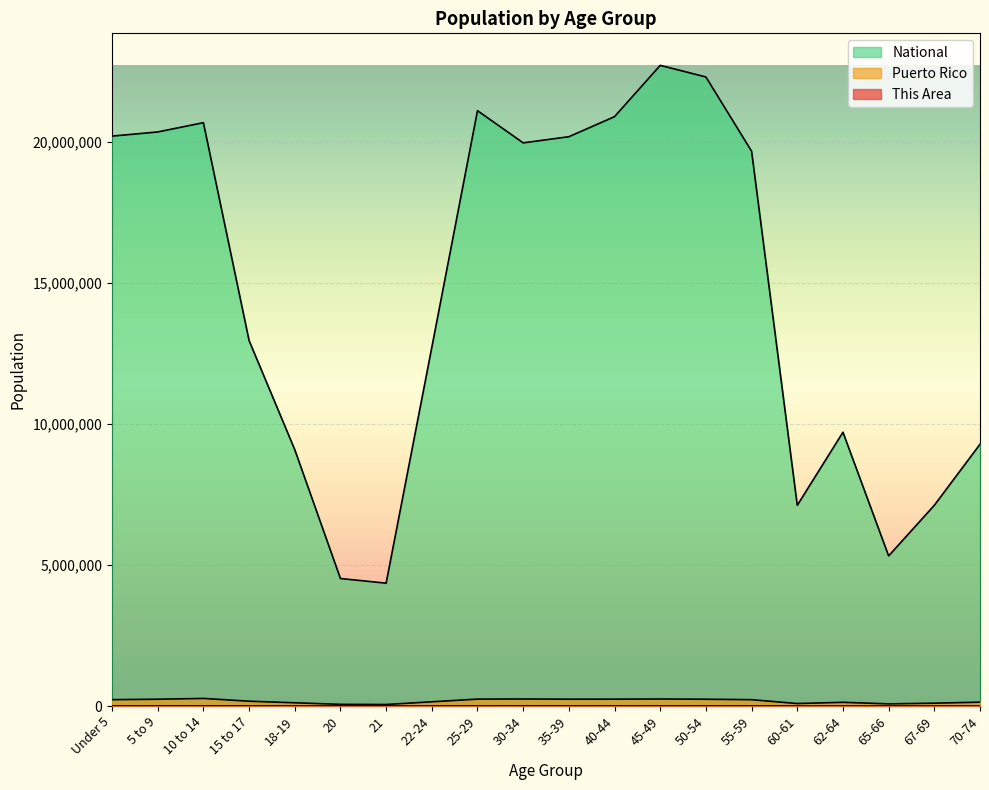

Which series has the largest total across all categories?

National